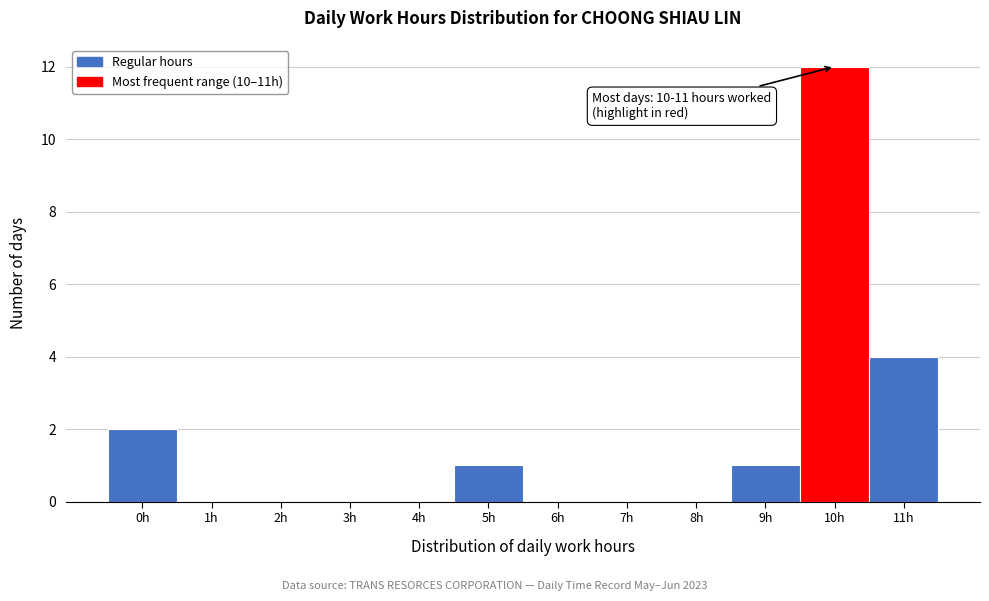

Reading left to right, extract all data points from this chart.

0h=2	1h=0	2h=0	3h=0	4h=0	5h=1	6h=0	7h=0	8h=0	9h=1	10h=12	11h=4